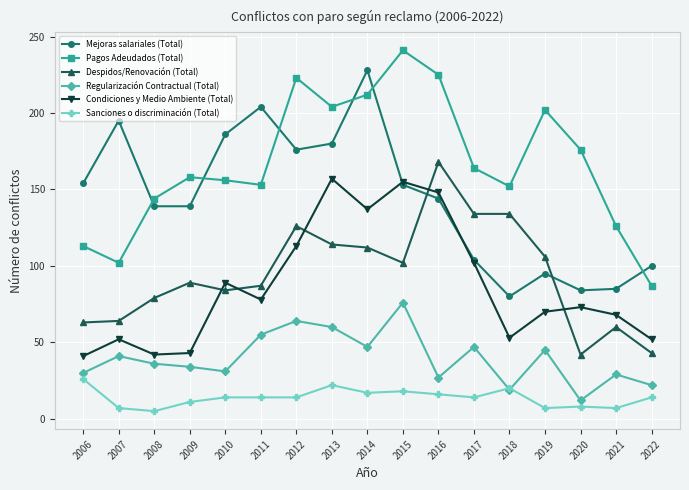

The value of Condiciones y Medio Ambiente (Total) at 2015 is 208. True or false?

False